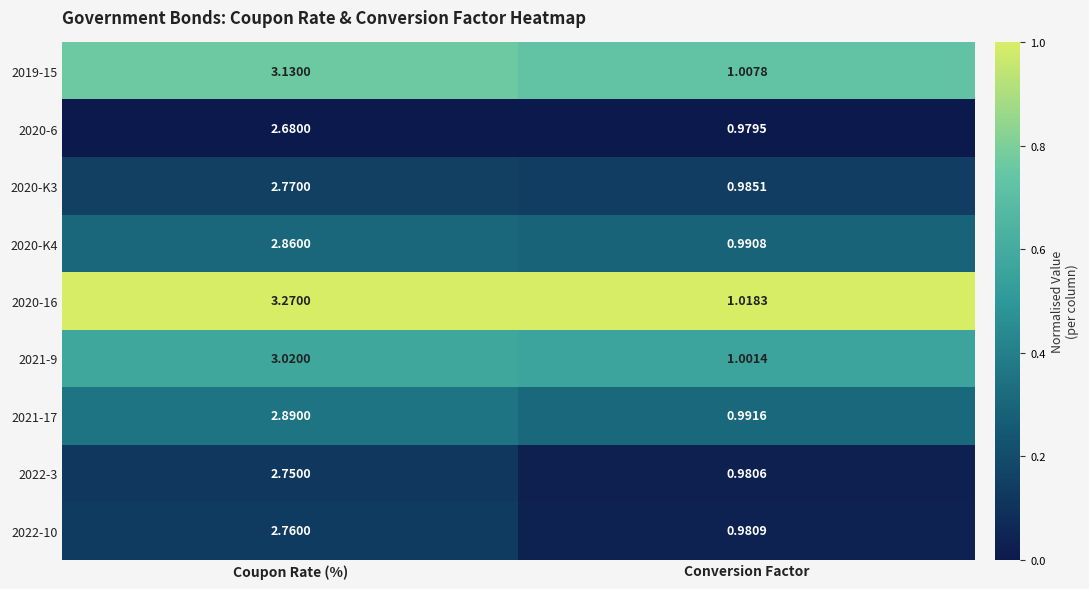

Which category has the highest value across all series?

Coupon Rate (%)